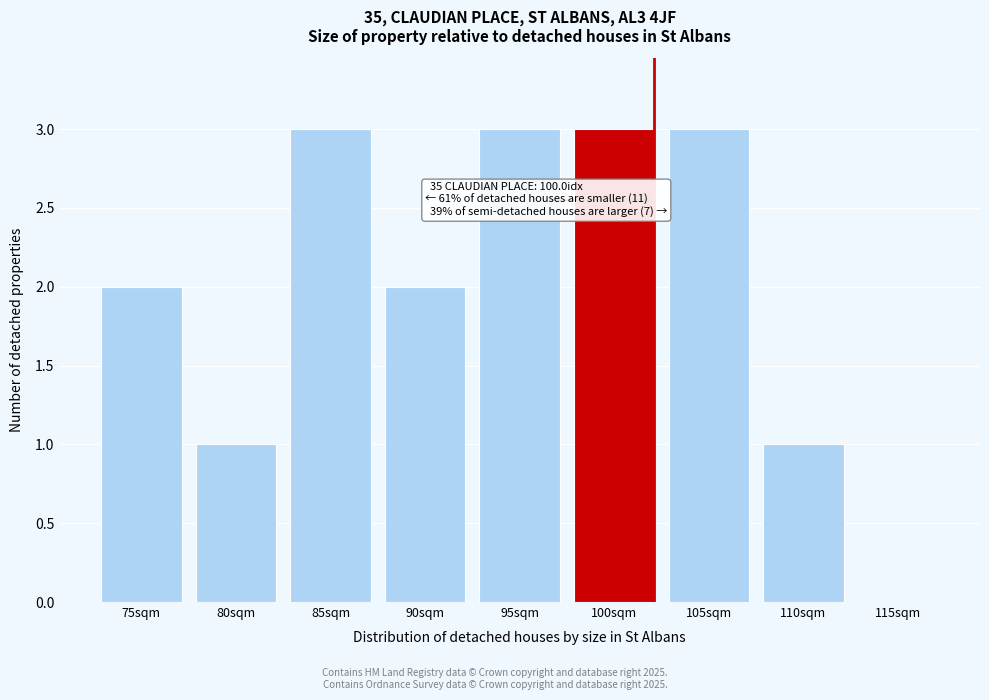

Reading right to left, transcribe all the data shown in this chart.

115sqm=0	110sqm=1	105sqm=3	100sqm=3	95sqm=3	90sqm=2	85sqm=3	80sqm=1	75sqm=2